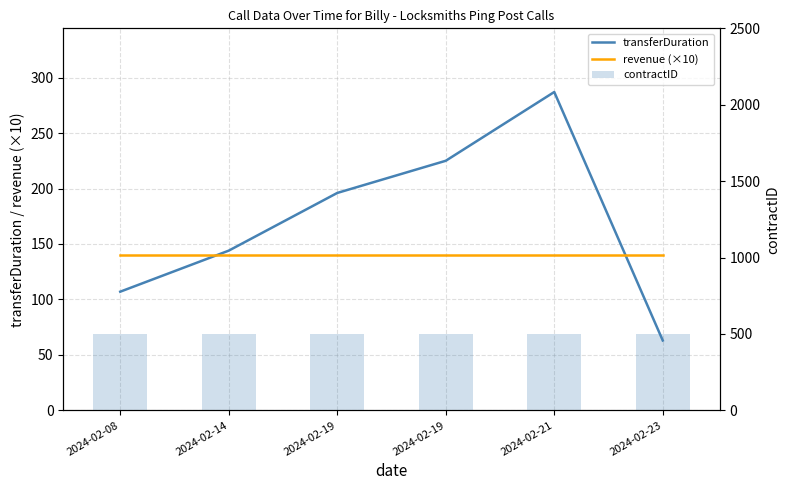

Reading left to right, what are all the values shown in this chart?

transferDuration: 107	144	196	225	287	63
revenue (×10): 140	140	140	140	140	140
contractID: 500	500	500	500	500	500